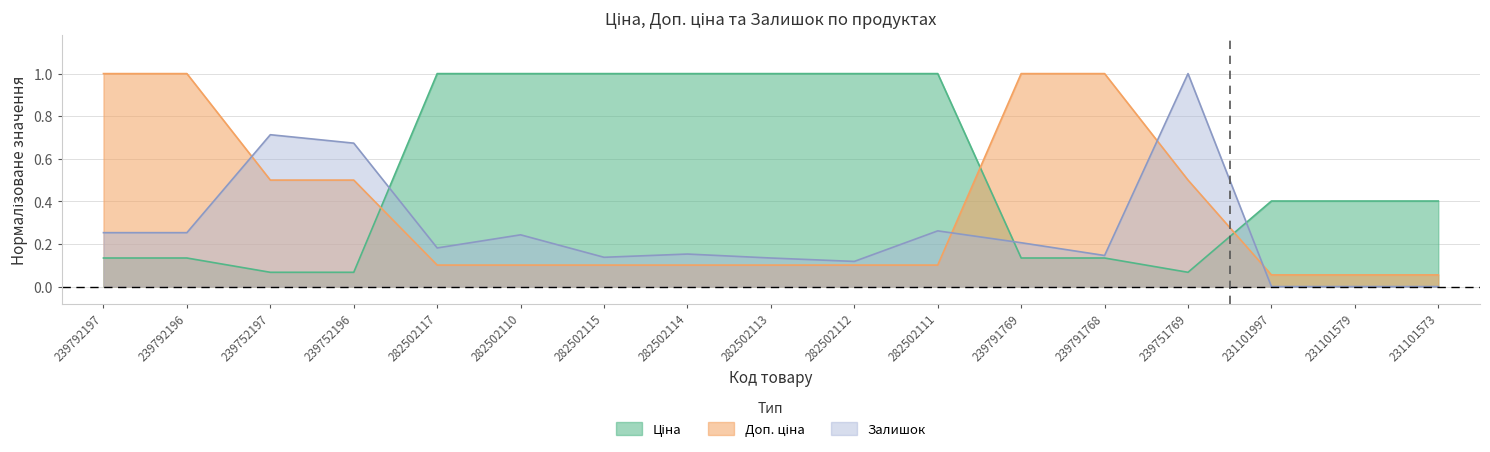

How many distinct data groups are displayed?

3